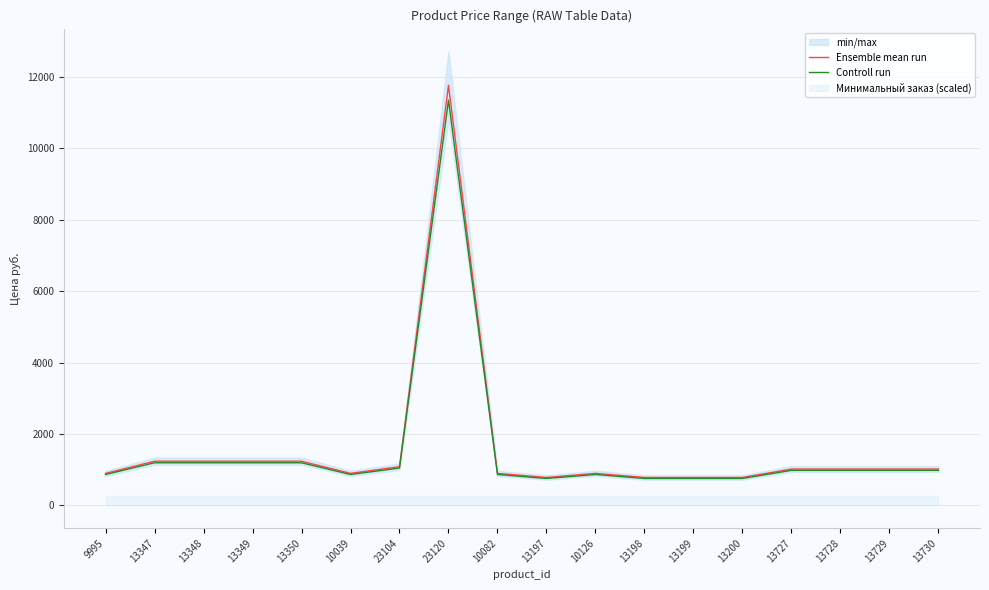

Is this an area chart (filled region under the line)?

No